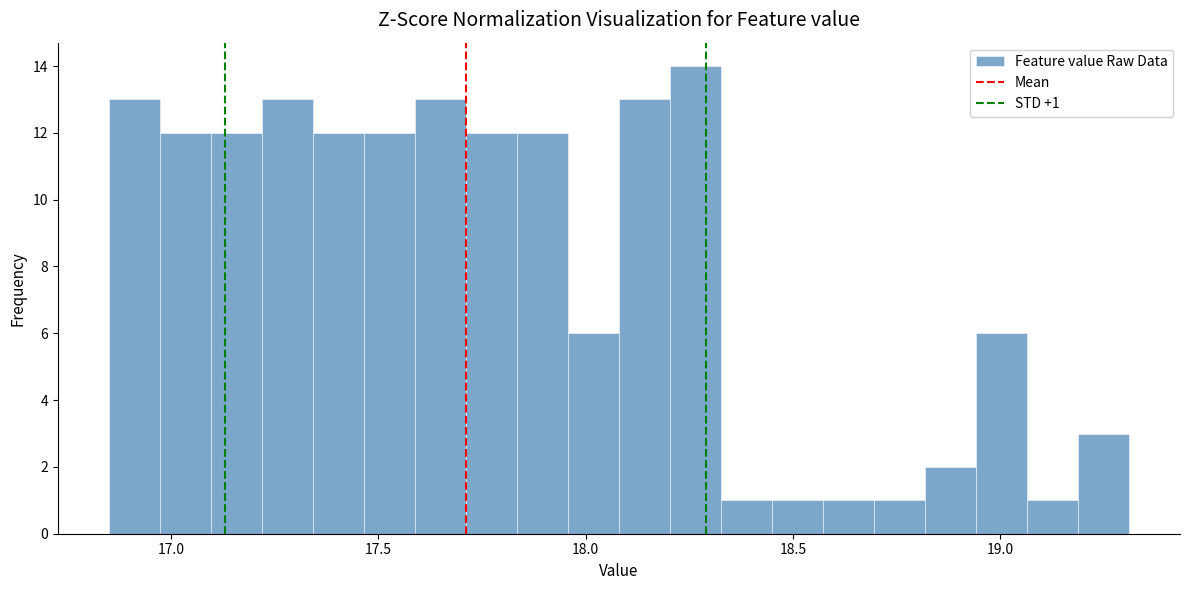

Around what value on the x-axis is the tallest bar? Give the approximate position of its centre, as read against the axis.

18.25